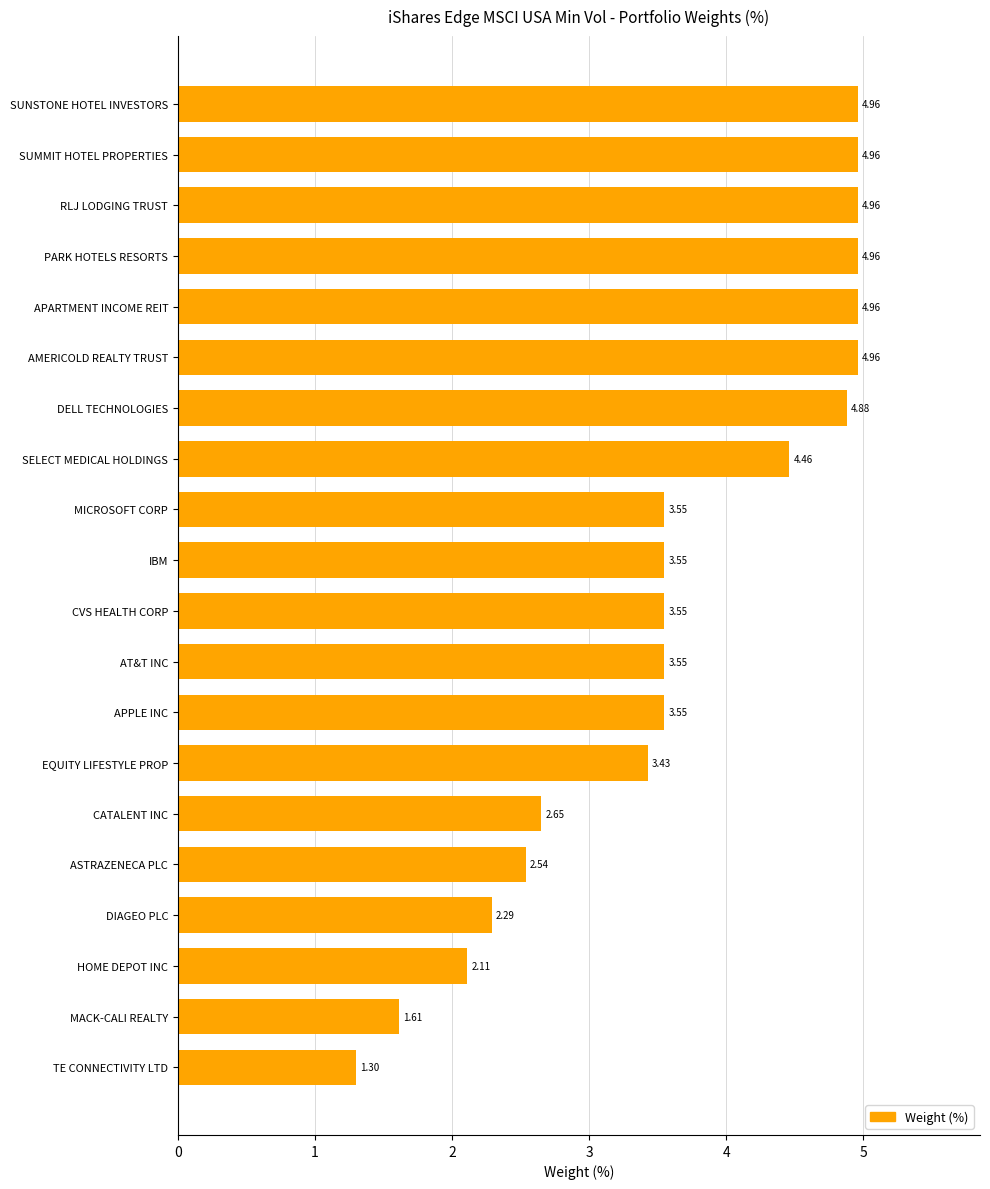

Which category has the lowest value across all series?

TE CONNECTIVITY LTD